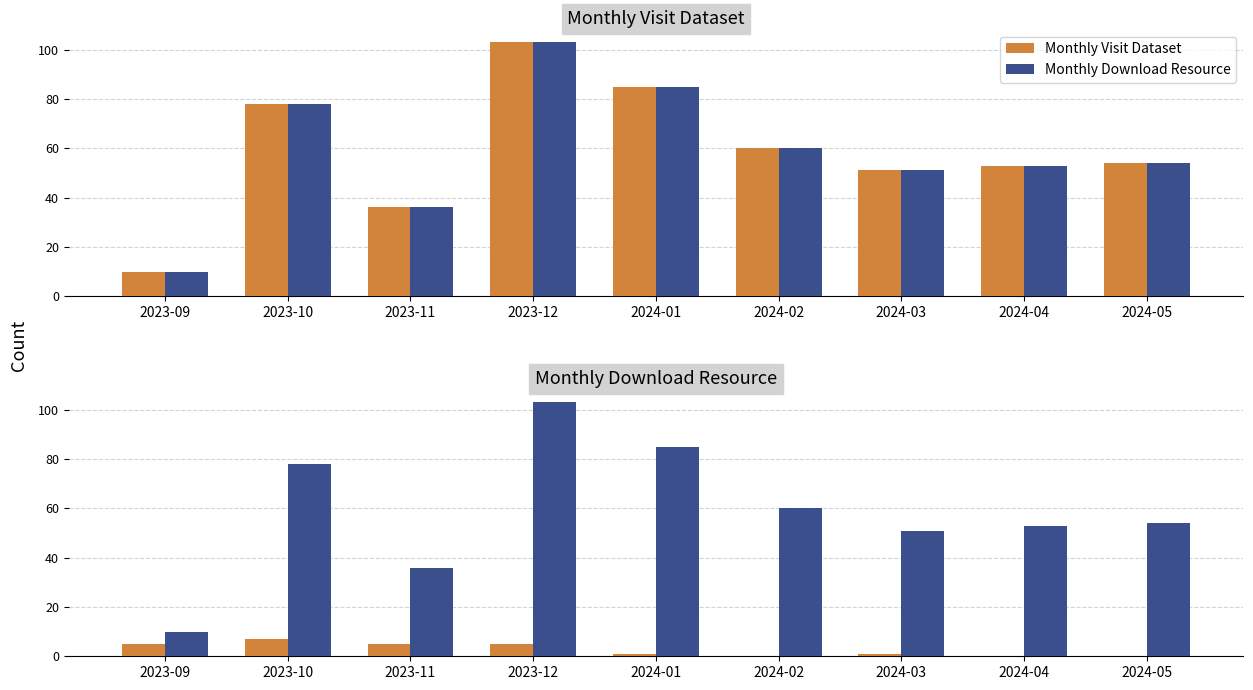

Which label corresponds to the largest value in the chart?

2023-12